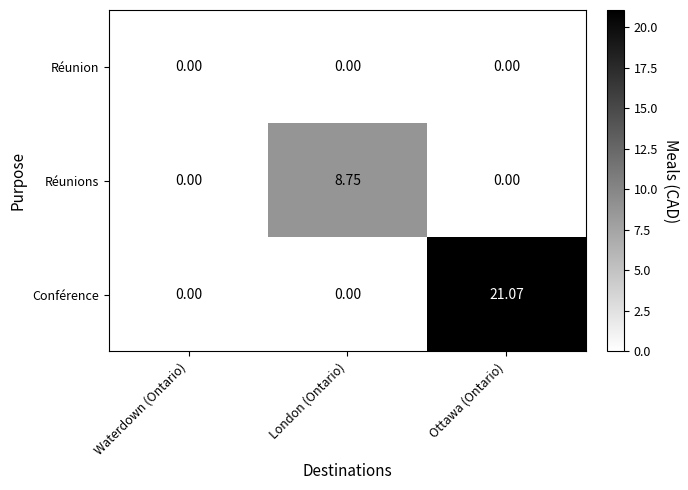

Which series changed the most between Waterdown (Ontario) and London (Ontario)?

Réunions